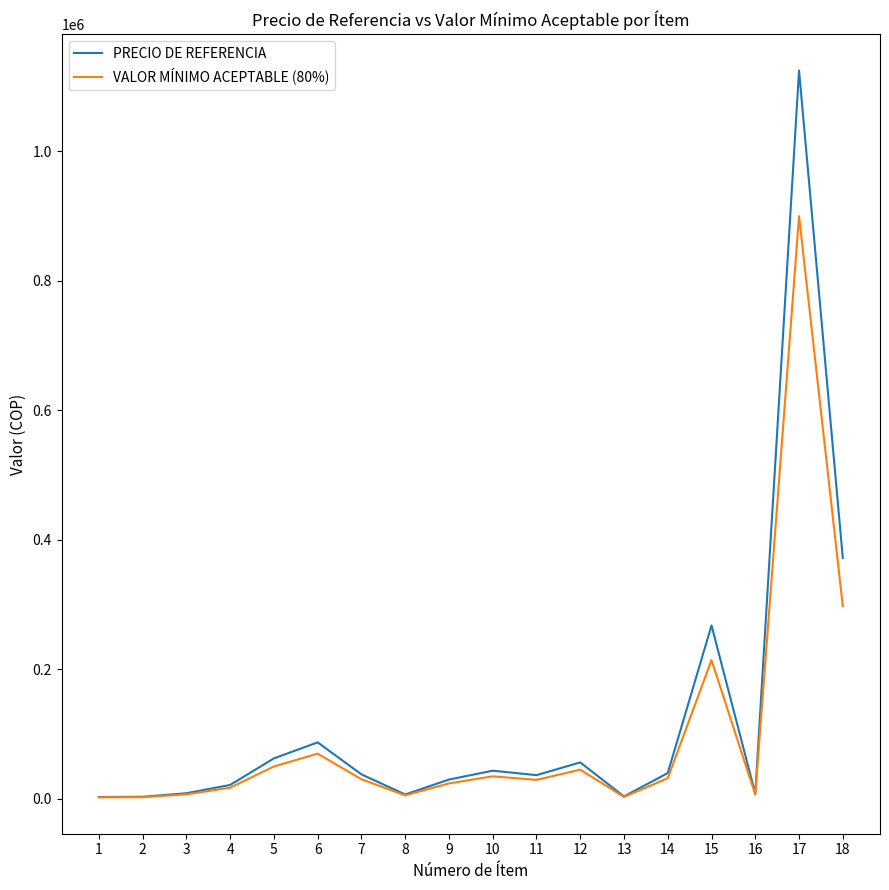

Is the value of VALOR MÍNIMO ACEPTABLE (80%) at 16 greater than the value of PRECIO DE REFERENCIA at 7?

No